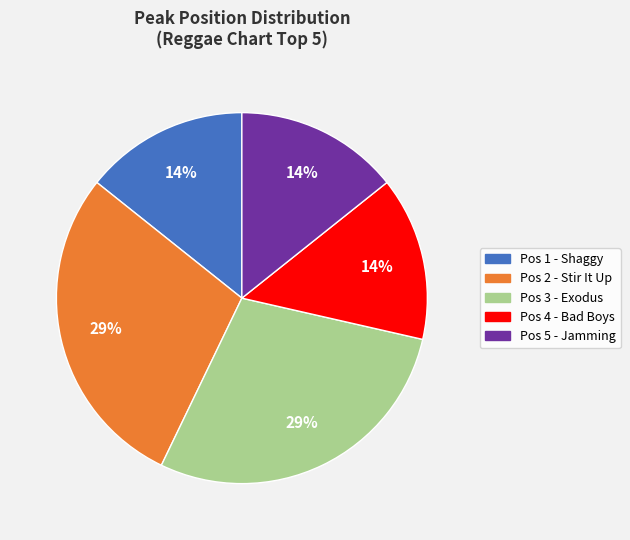

Is there a majority slice in this chart?

No